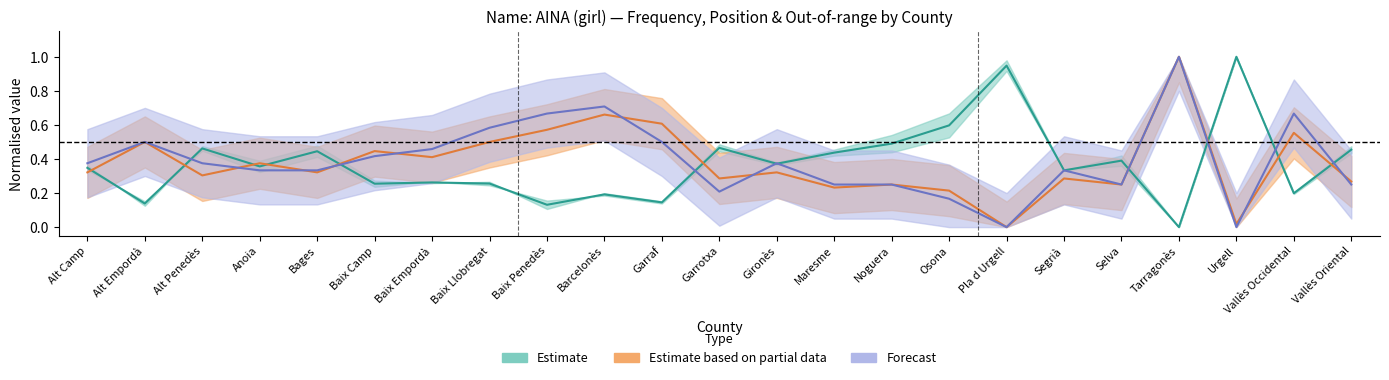

What is the difference between the maximum and minimum values in the Position Girls series?

1.0